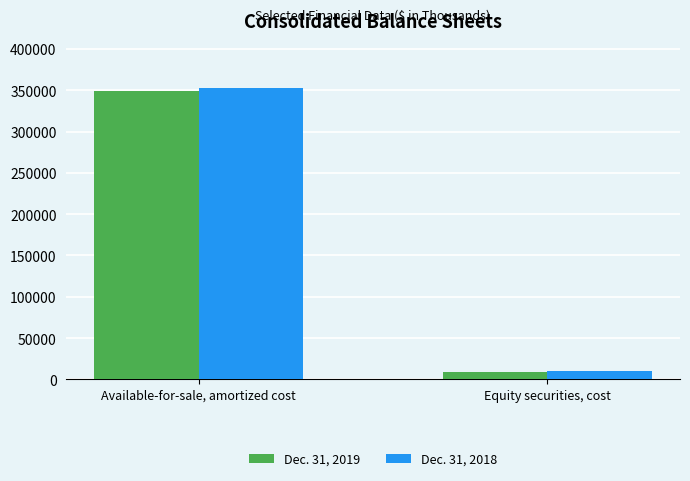

Which category has the highest value in the Dec. 31, 2018 series?

Available-for-sale, amortized cost